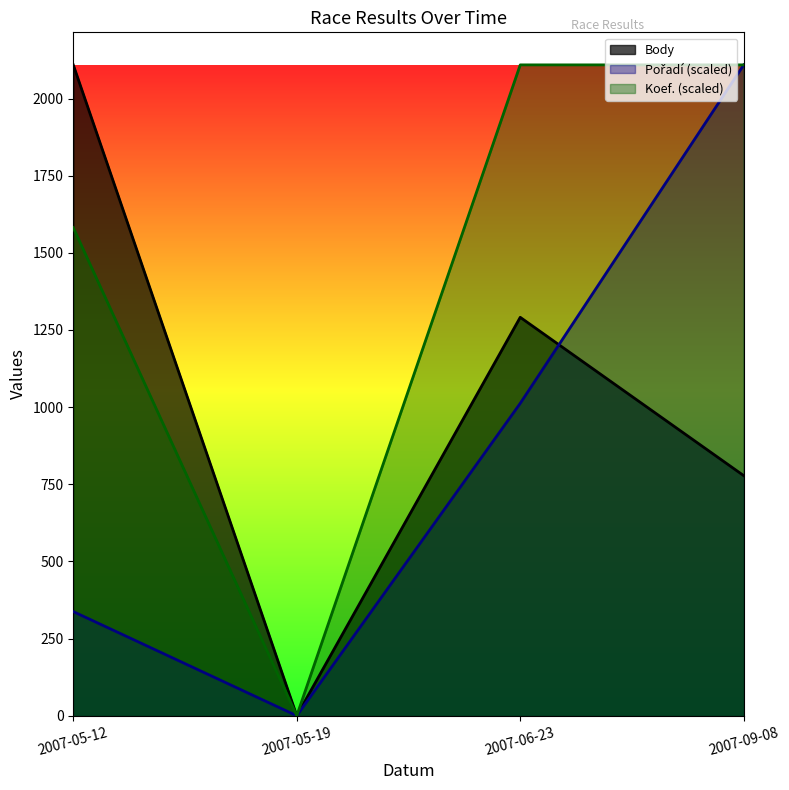

True or false: Body and Koef. cross at least once.

False